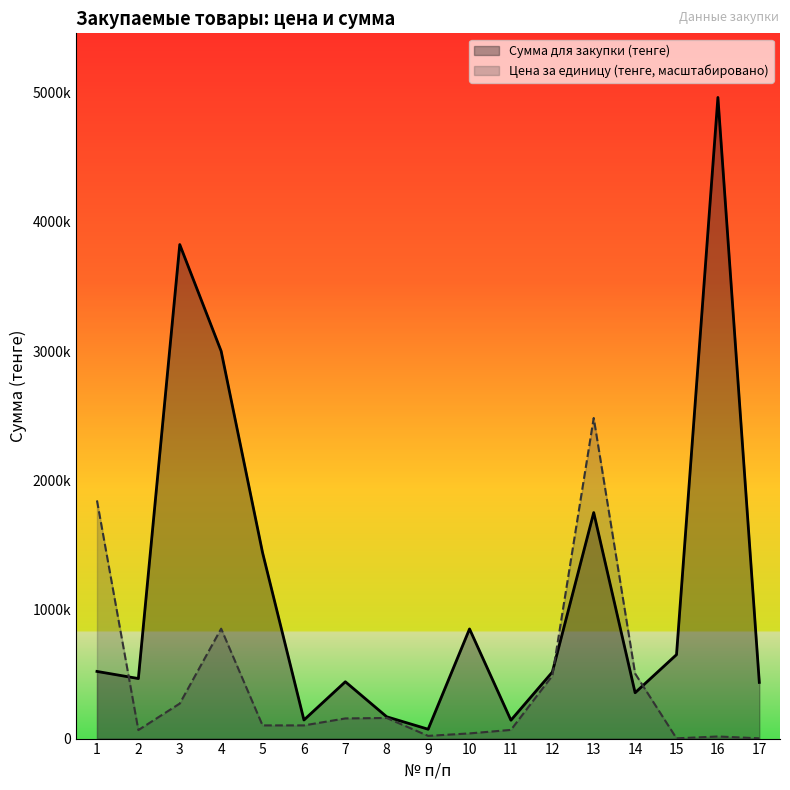

How many lines are shown in the chart?

2